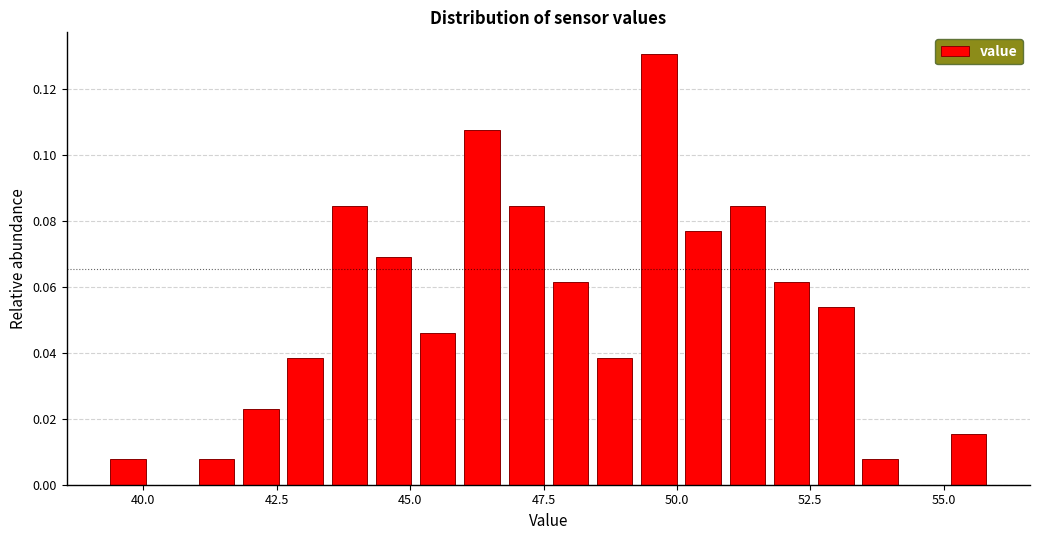

Read against the x-axis, roughly where is the centre of the tallest bar?

49.5